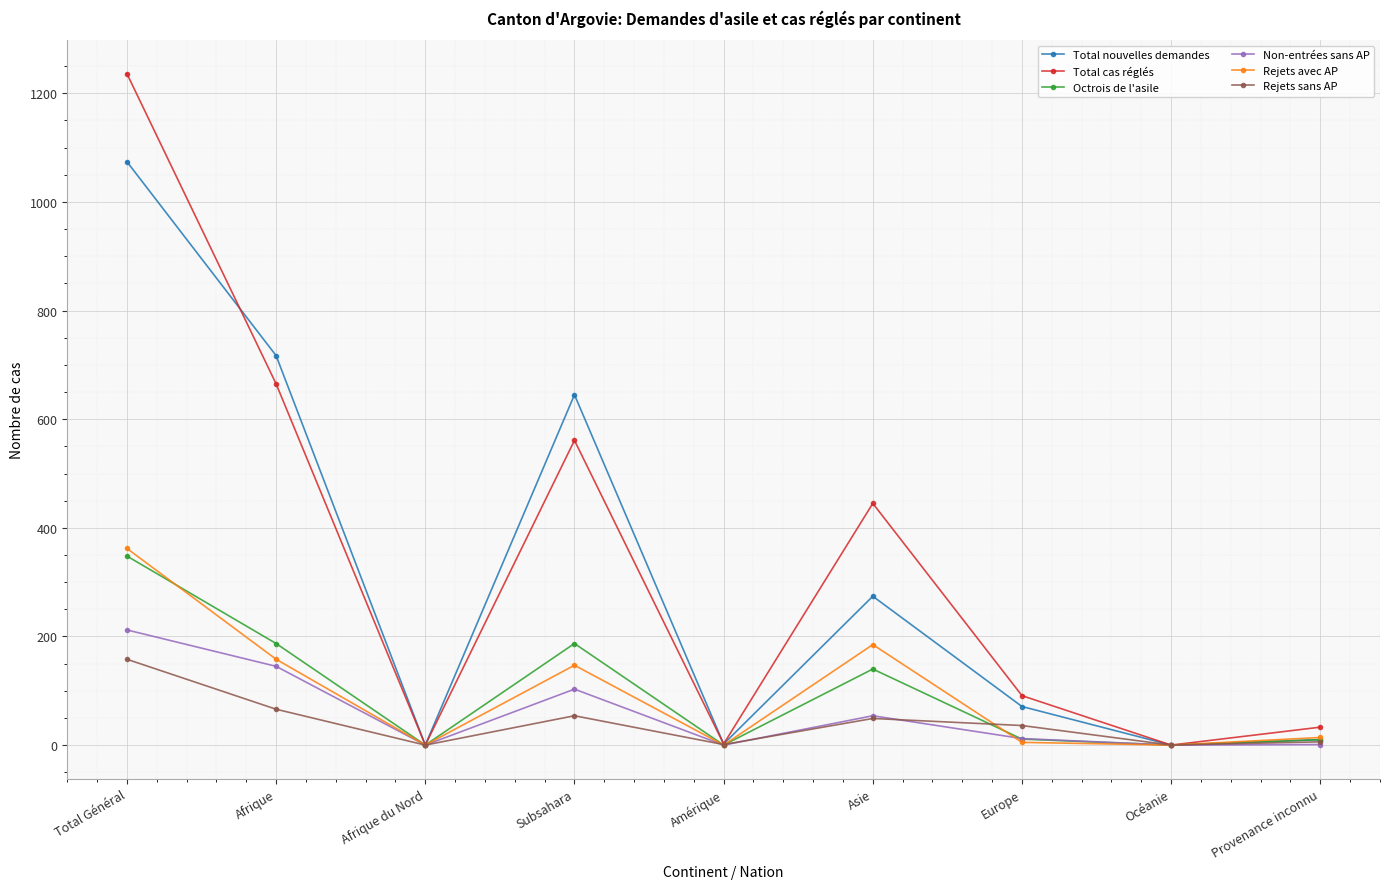

True or false: Total nouvelles demandes has a value of 332 at Afrique.

False